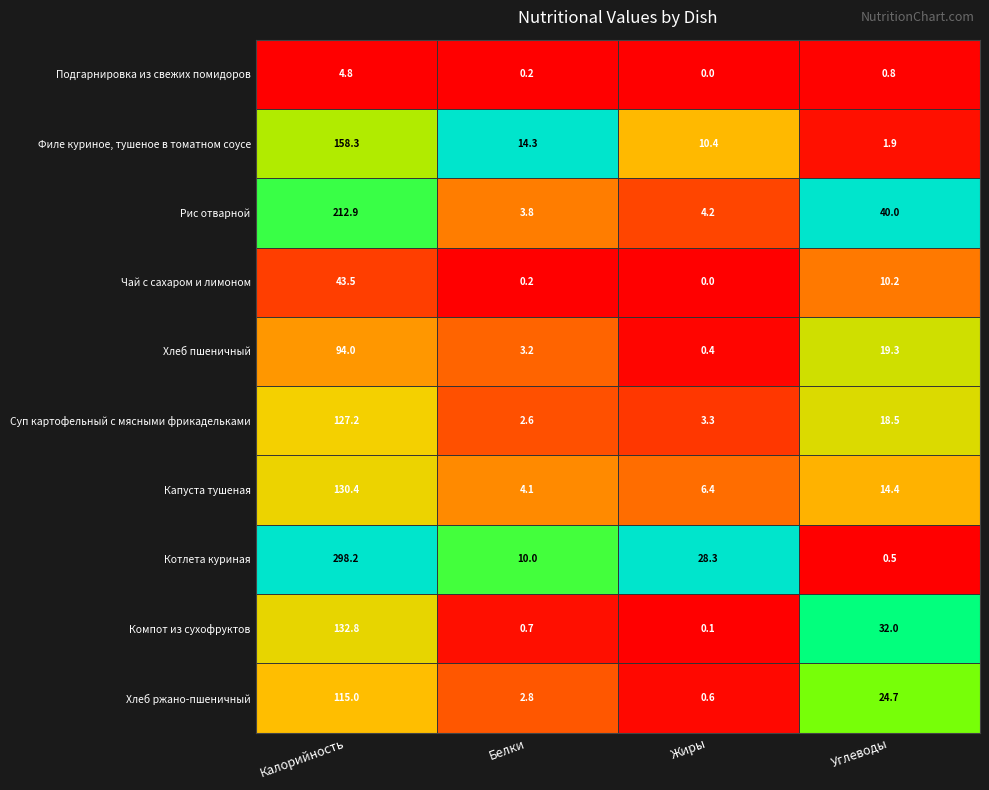

At which label does Хлеб ржано-пшеничный reach its peak?

Калорийность